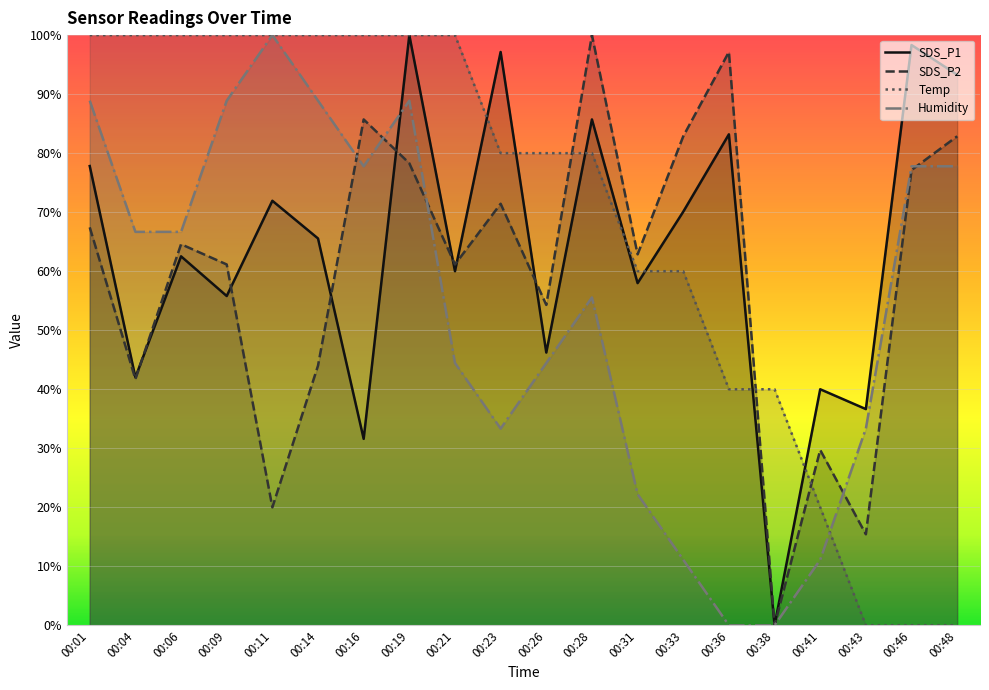

Is the value of SDS_P1 at 00:31 greater than the value of SDS_P2 at 00:36?

No